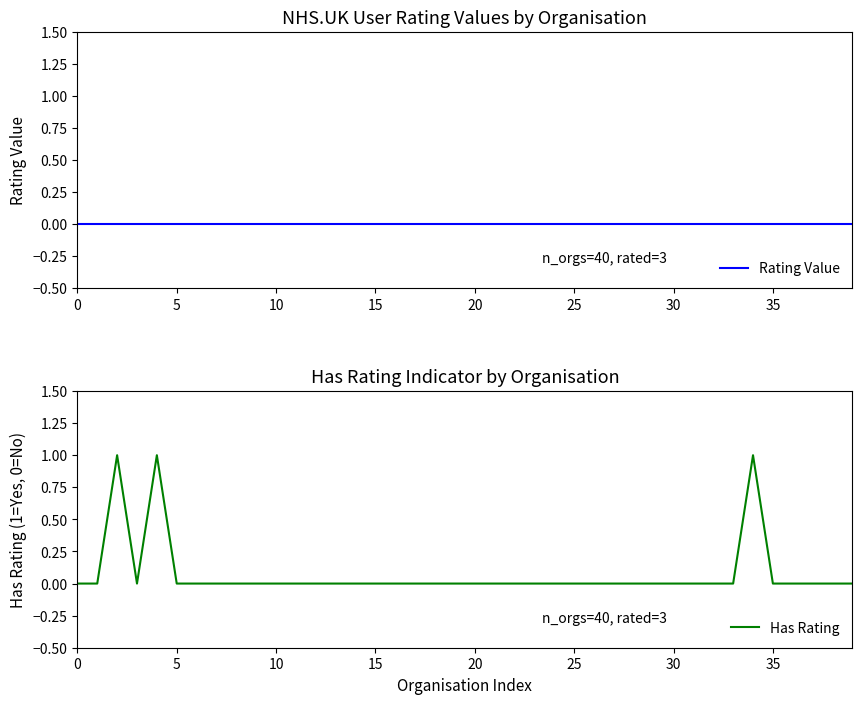

List the series in order of their overall mean, lowest first.

Rating Value, Has Rating